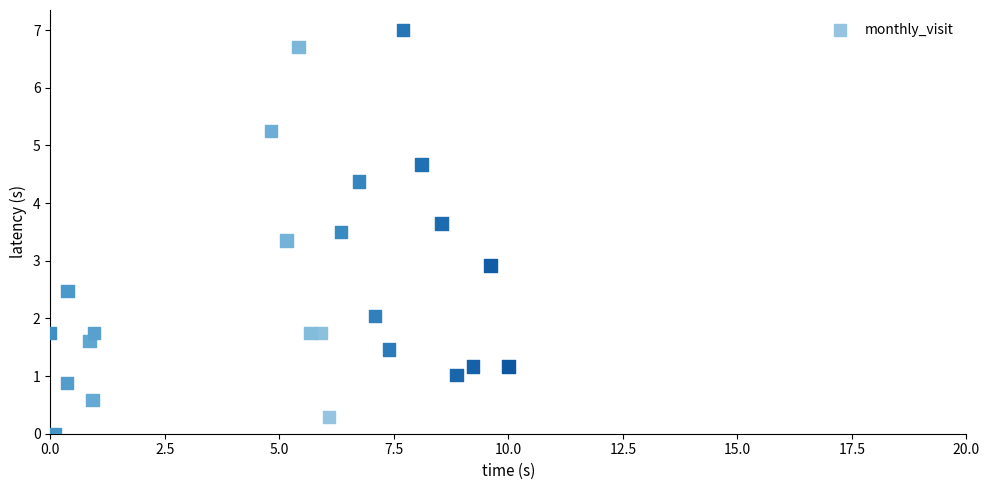

What is the range of X values (max minus min)?

10.0